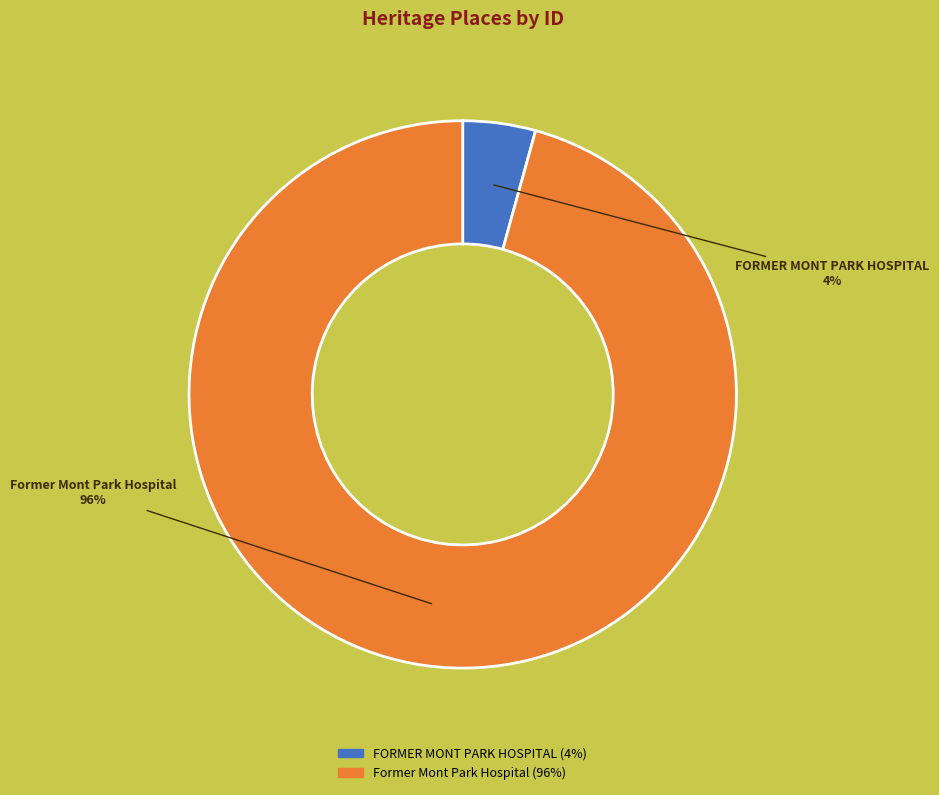

To the nearest percent, what is the average slice percentage?

50%